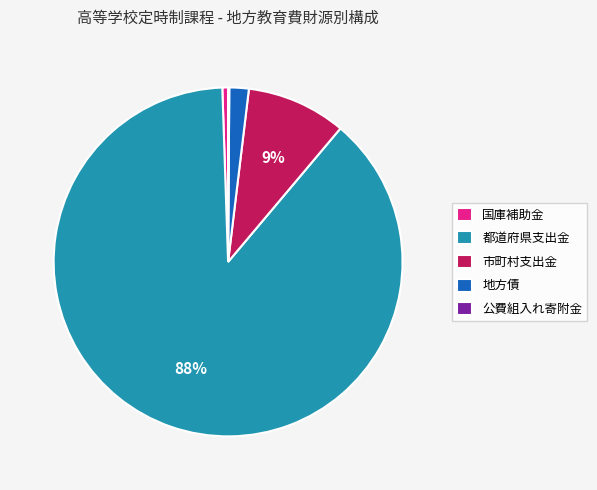

The 市町村支出金 slice represents 9% of the pie. True or false?

True